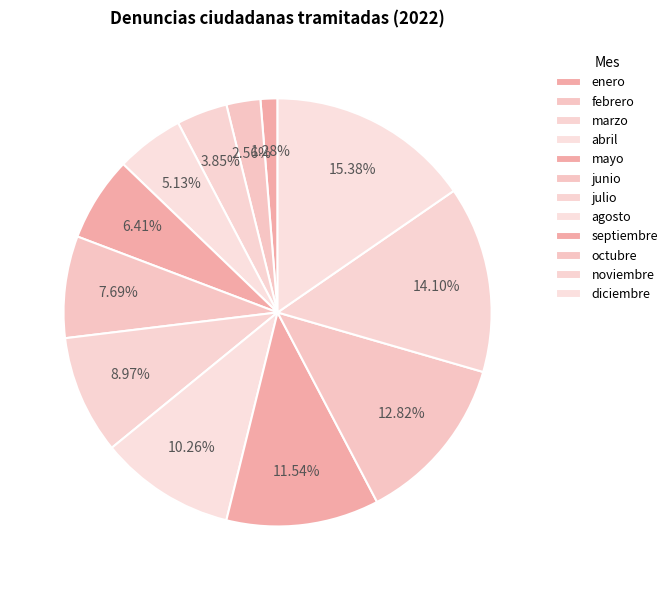

How many slices are in this pie chart?

12